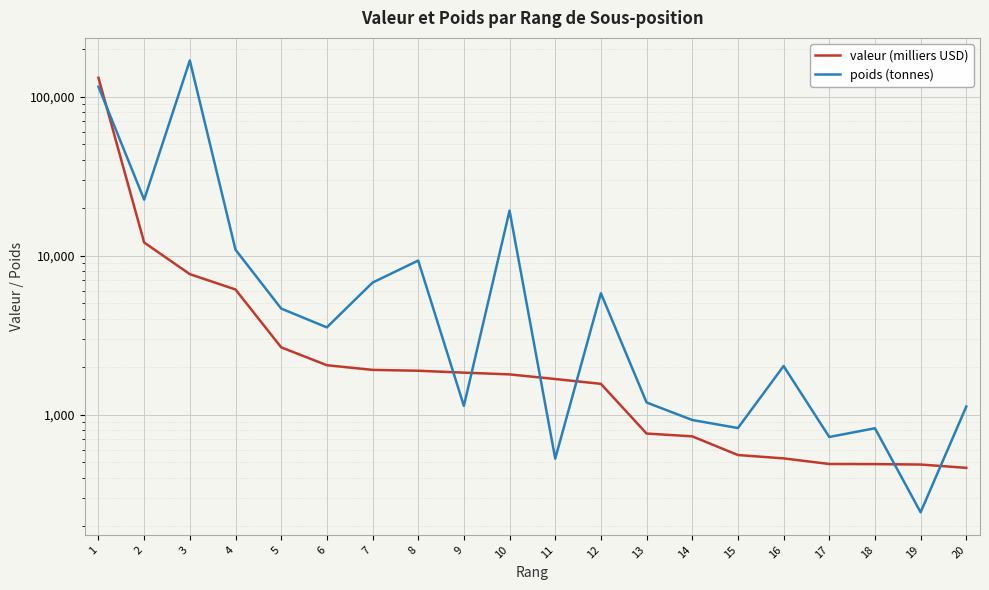

What is the greatest value displayed?

168770.2